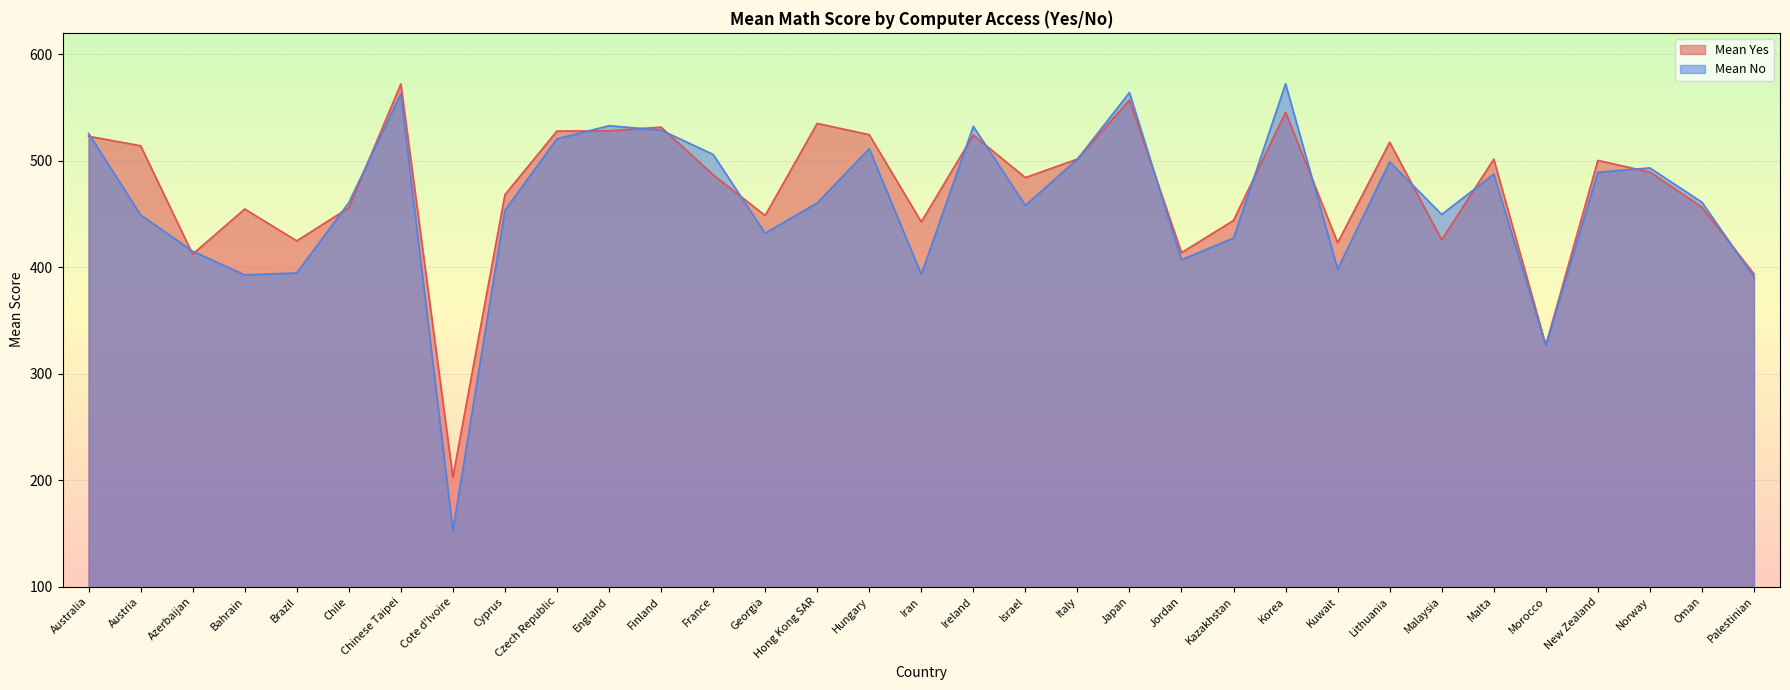

The value of Mean No at Kuwait is 398.1. True or false?

True